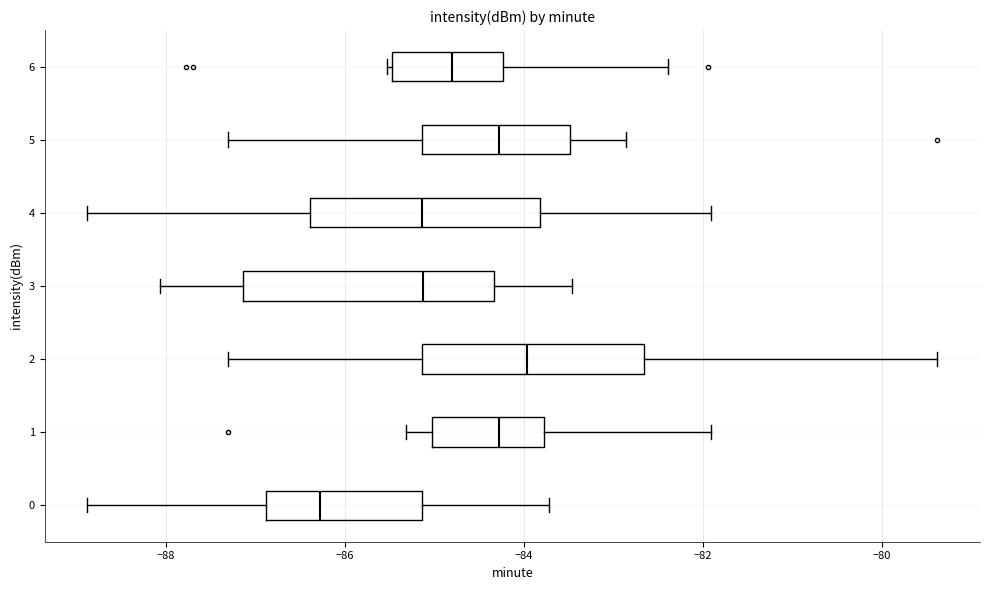

Where is the right edge of the box at y = 1 on the x-axis? The values are not printed on the chart, so give them approximately, as read against the axis.

-83.8